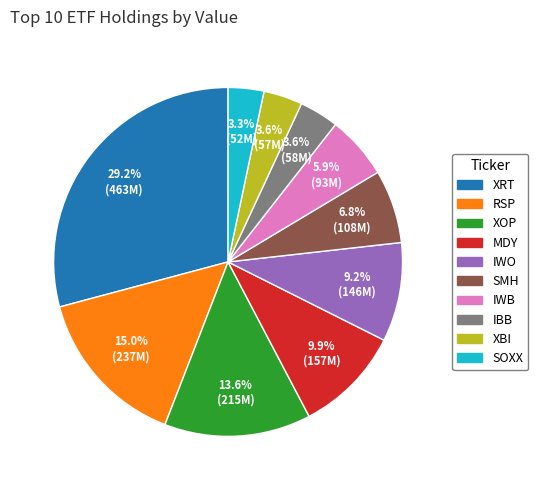

To the nearest percent, what is the difference between the SMH and MDY slice percentages?

3%